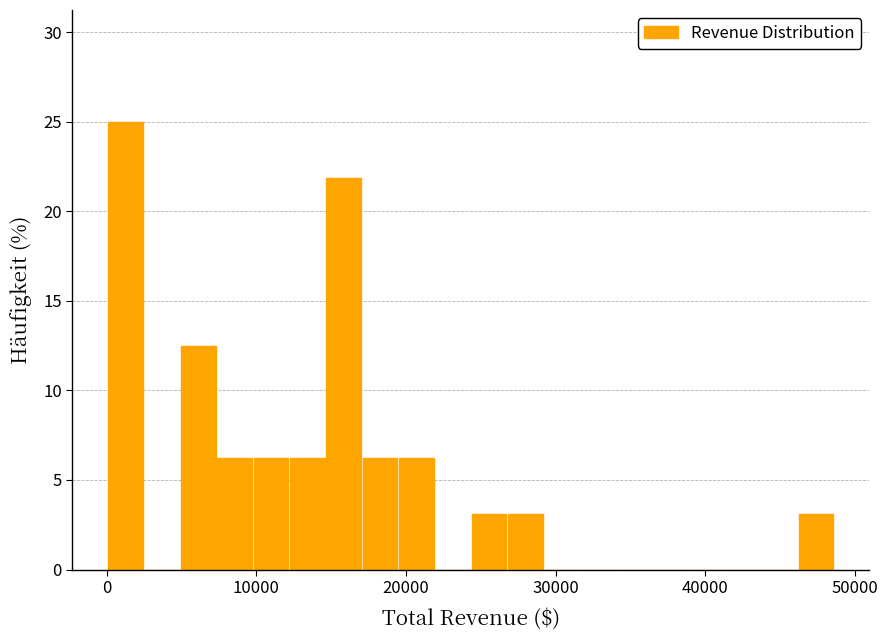

Read against the x-axis, roughly where is the centre of the tallest bar?

1000